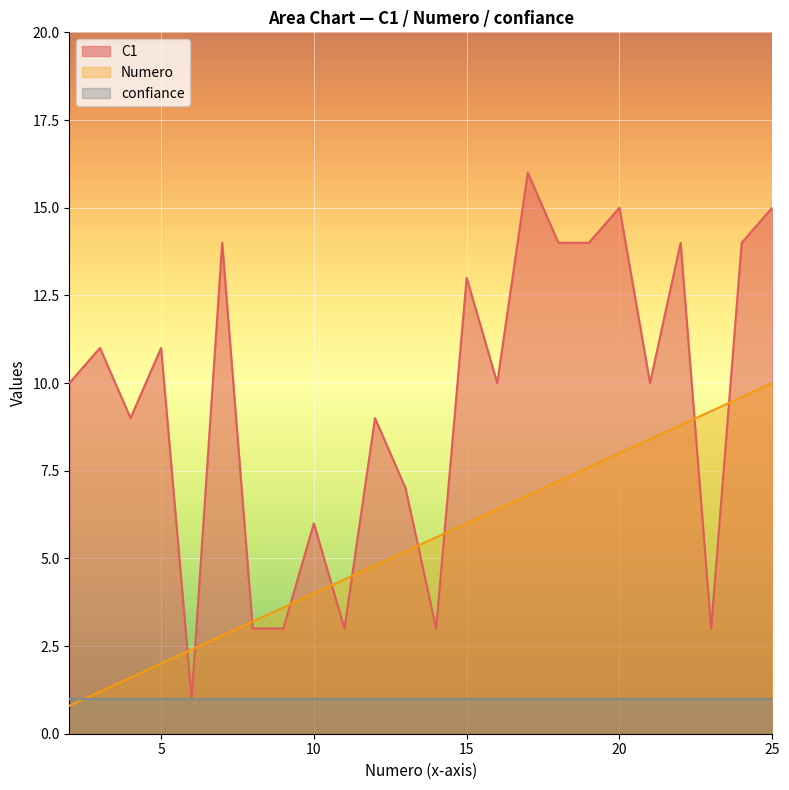

What is the lowest value of the C1 series?

1.0